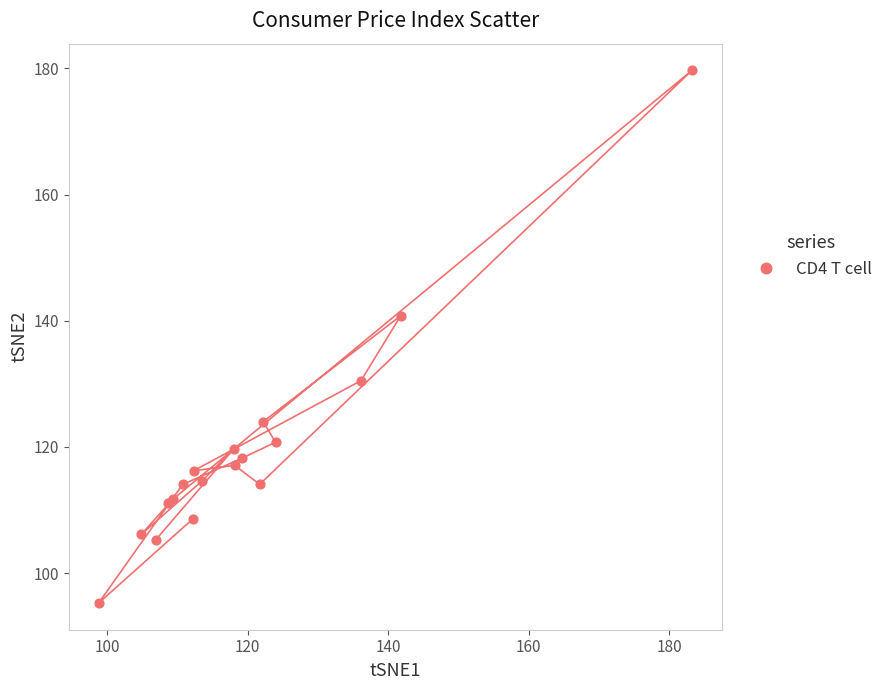

What Y value in the scatter plot is closest to 137?

140.8